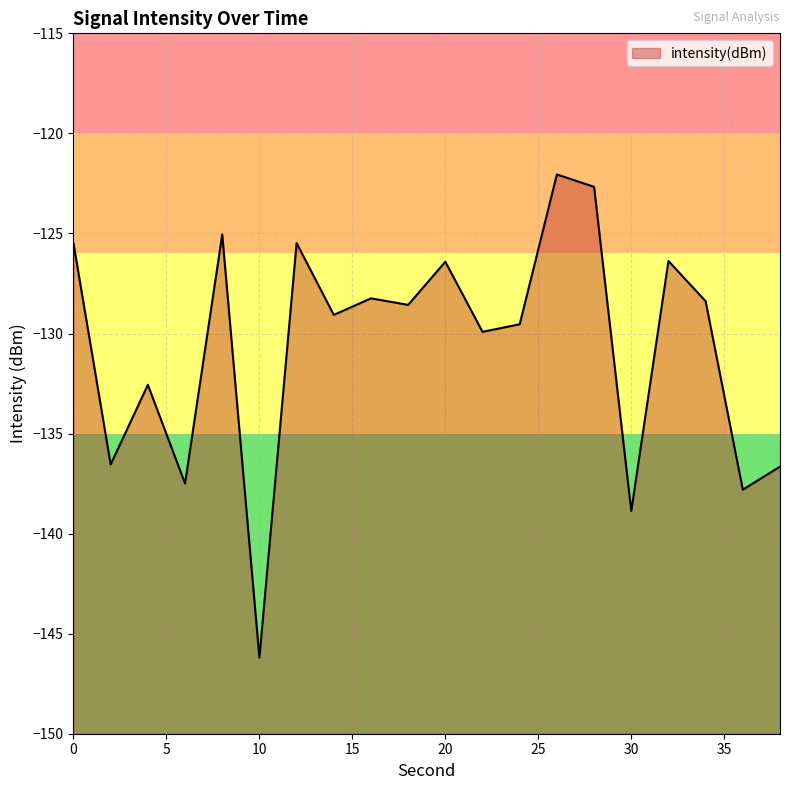

Which has a higher value, 30 or 4?

4